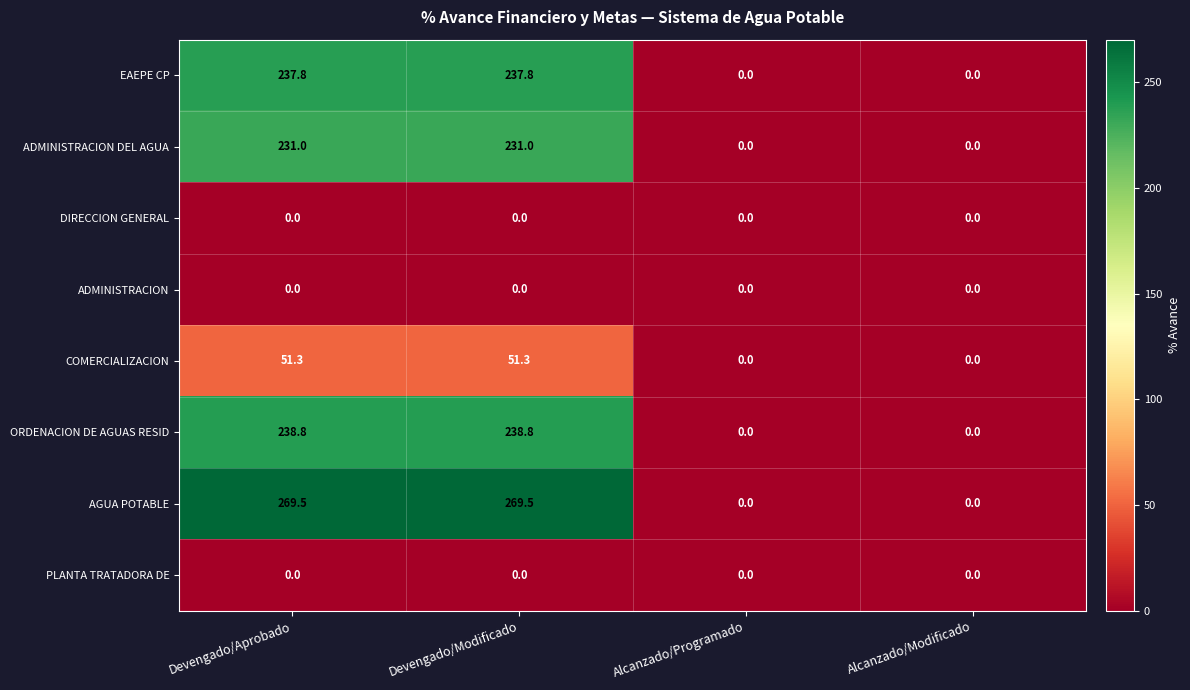

Which series has the largest total across all categories?

AGUA POTABLE